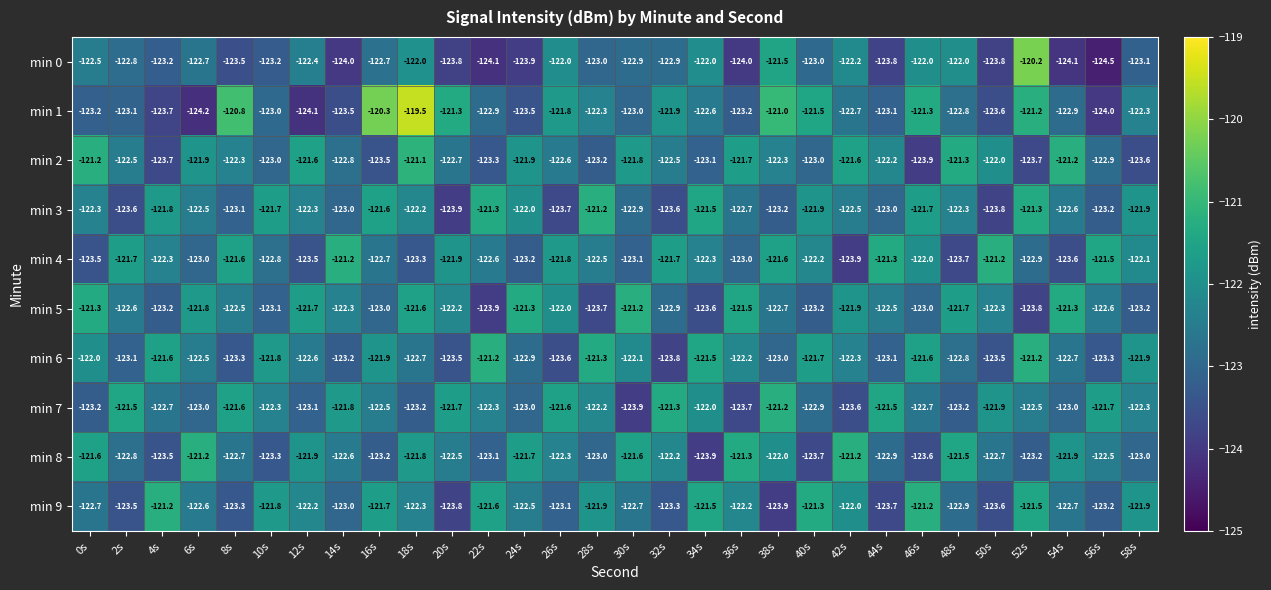

Between 4s and 8s, which series saw the biggest shift?

min 1